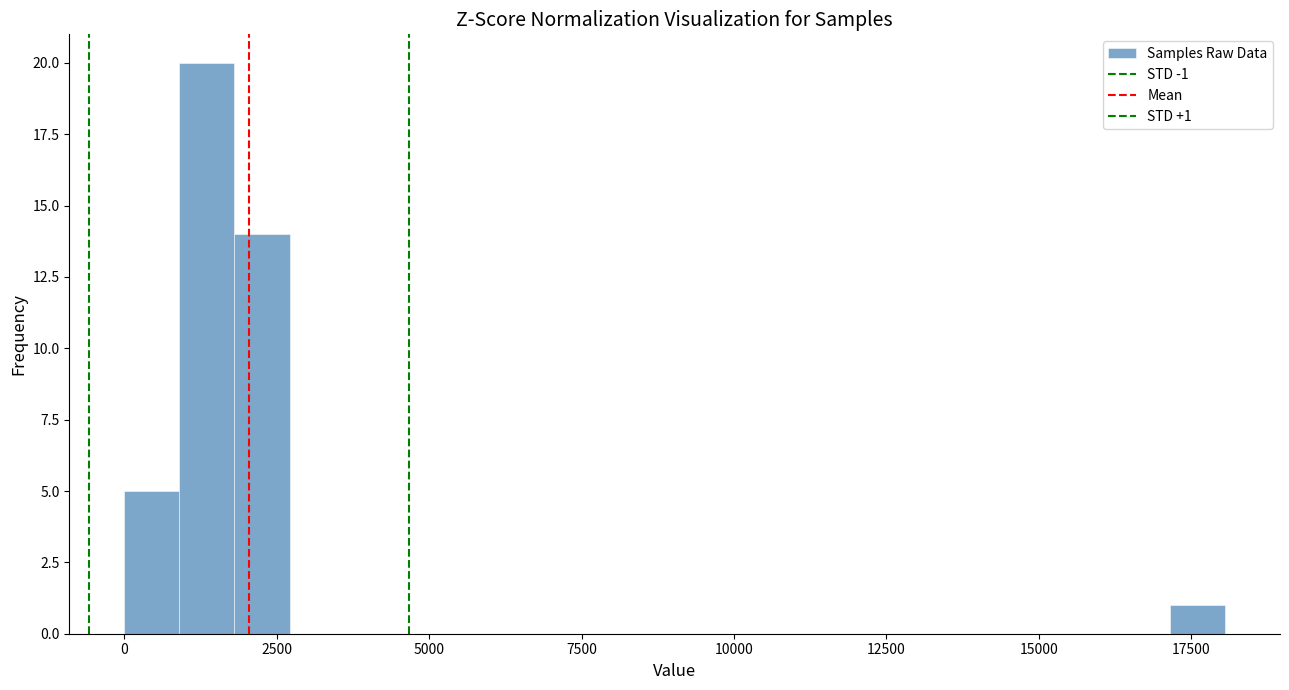

Read against the x-axis, roughly where is the centre of the tallest bar?

1500